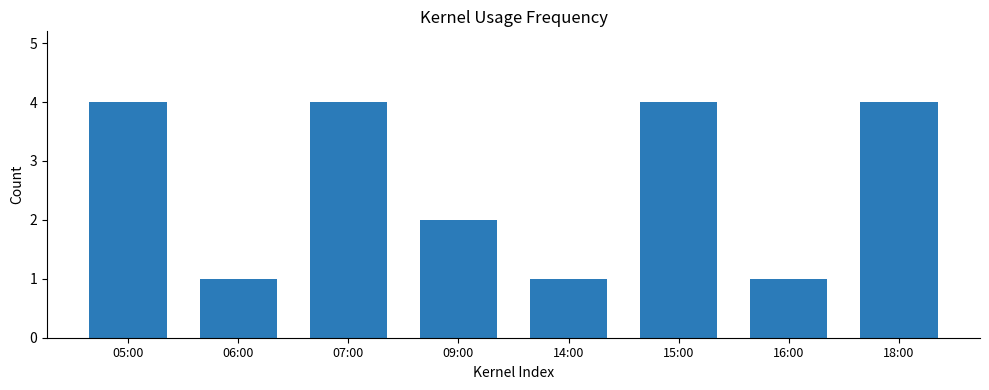

The value at 06:00 is 0. True or false?

False